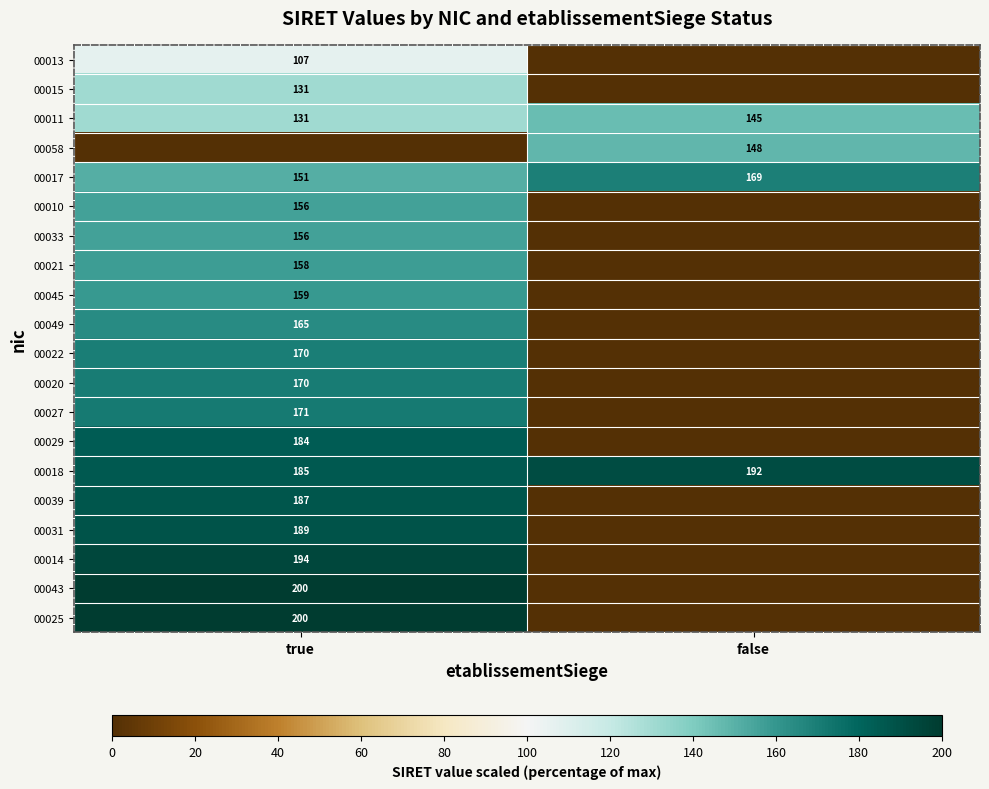

Is it true that 00027 equals 94 at true?

False